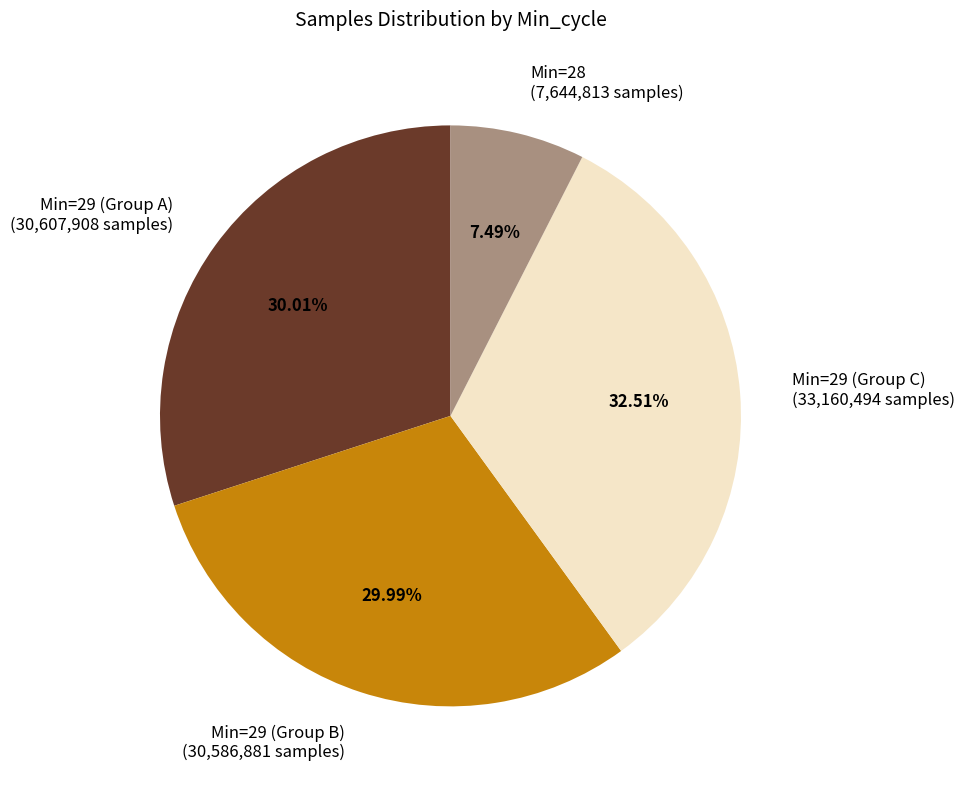

Is the sum of Min=29 (Group A) (30,607,908 samples) and Min=29 (Group B) (30,586,881 samples) greater than half?

Yes